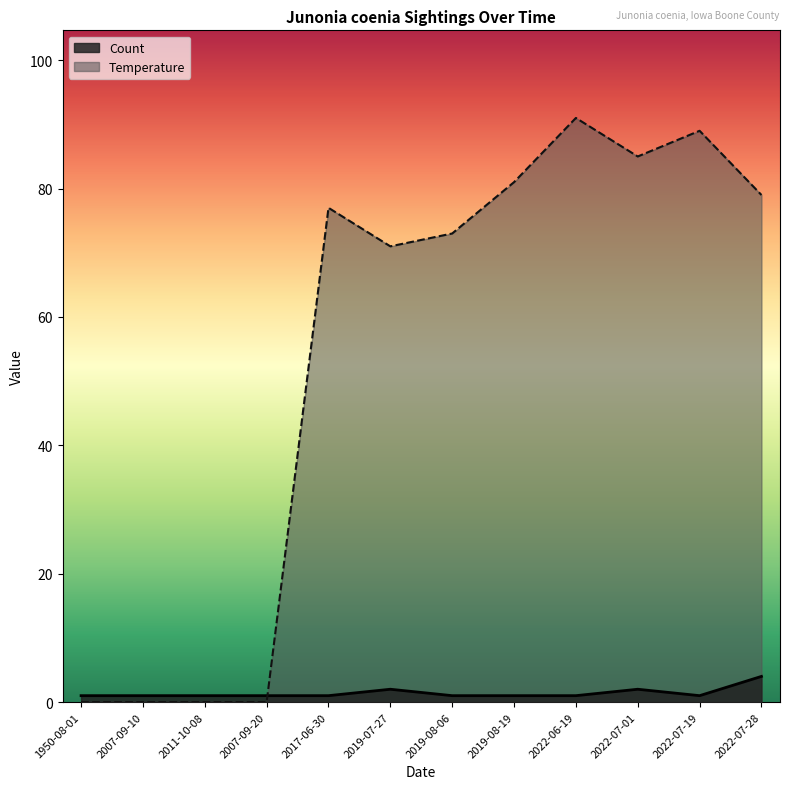

At which label does Temperature reach its peak?

2022-06-19